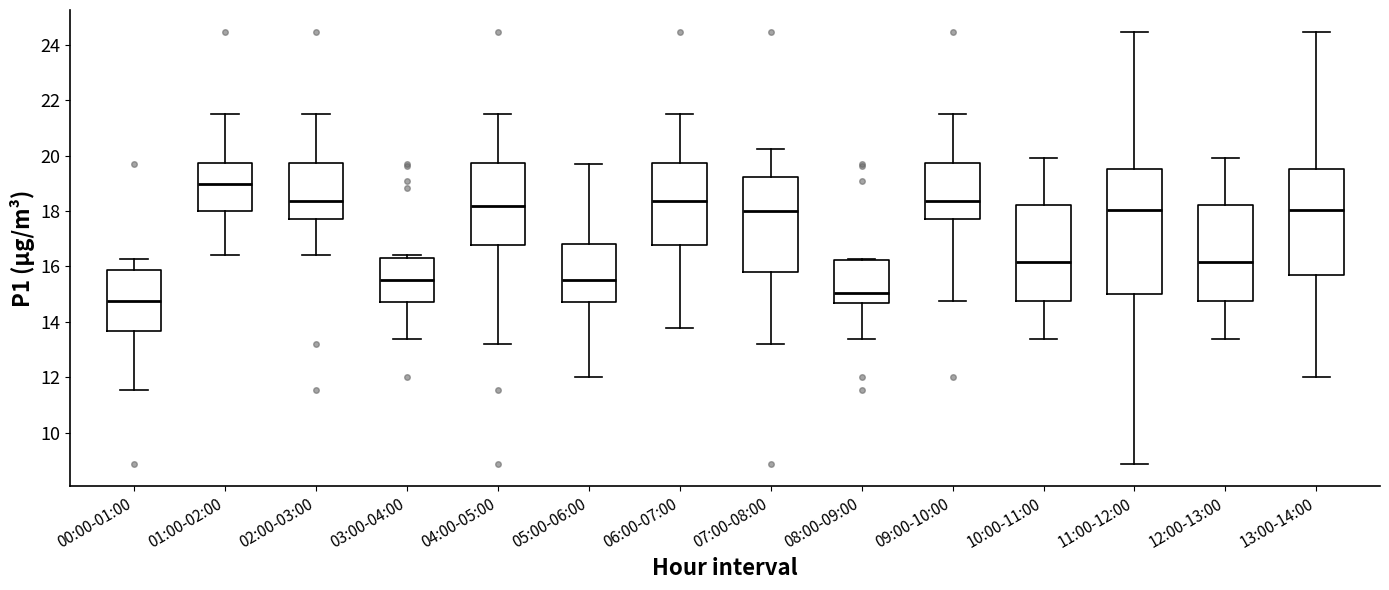

Reading left to right, read every box against the y-axis: the position of its median line, the range the box covers, and the ends of its whiskers. The values are not printed on the chart, so give them approximately, as read against the axis.

00:00-01:00: median 14.8, box 13.6 to 15.8, whiskers 11.6 to 16.2
01:00-02:00: median 19.0, box 18.0 to 19.8, whiskers 16.4 to 21.6
02:00-03:00: median 18.4, box 17.8 to 19.8, whiskers 16.4 to 21.6
03:00-04:00: median 15.6, box 14.8 to 16.4, whiskers 13.4 to 16.4 (just above the box's upper edge)
04:00-05:00: median 18.2, box 16.8 to 19.8, whiskers 13.2 to 21.6
05:00-06:00: median 15.6, box 14.8 to 16.8, whiskers 12.0 to 19.8
06:00-07:00: median 18.4, box 16.8 to 19.8, whiskers 13.8 to 21.6
07:00-08:00: median 18.0, box 15.8 to 19.2, whiskers 13.2 to 20.2
08:00-09:00: median 15.0, box 14.6 to 16.2, whiskers 13.4 to 16.2
09:00-10:00: median 18.4, box 17.8 to 19.8, whiskers 14.8 to 21.6
10:00-11:00: median 16.2, box 14.8 to 18.2, whiskers 13.4 to 20.0
11:00-12:00: median 18.0, box 15.0 to 19.6, whiskers 8.8 to 24.4
12:00-13:00: median 16.2, box 14.8 to 18.2, whiskers 13.4 to 20.0
13:00-14:00: median 18.0, box 15.6 to 19.6, whiskers 12.0 to 24.4